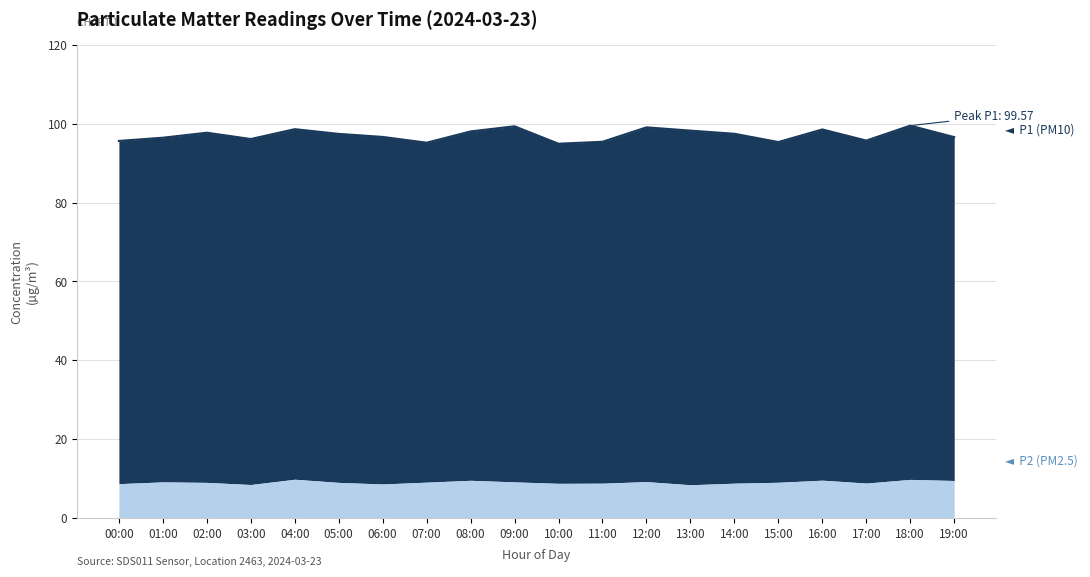

At which category does the data reach its first local peak?

02:00